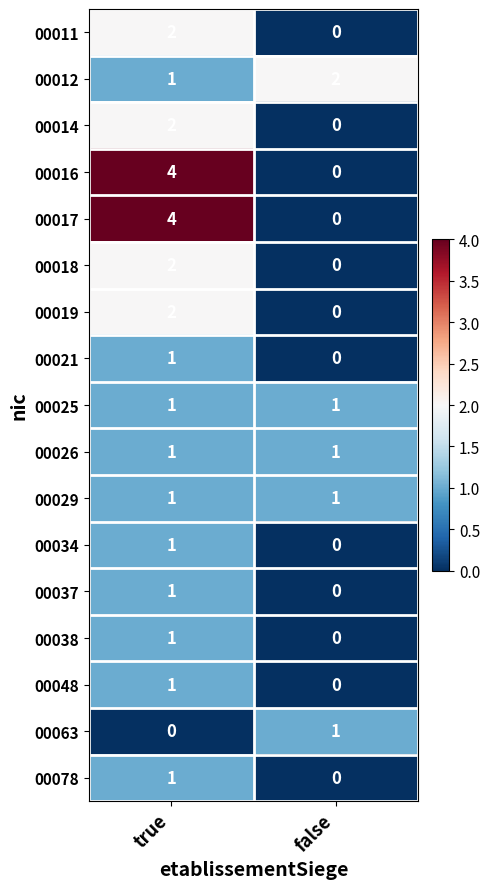

What is the total value across all series at false?

6